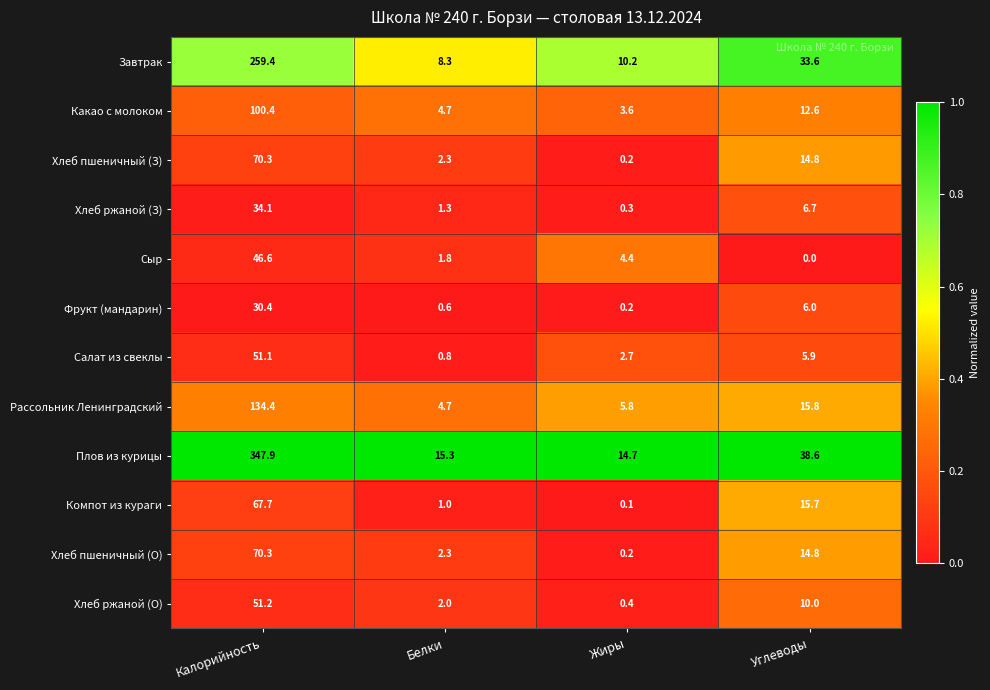

What is the difference between the Фрукт (мандарин) values at Калорийность and Жиры?

30.2